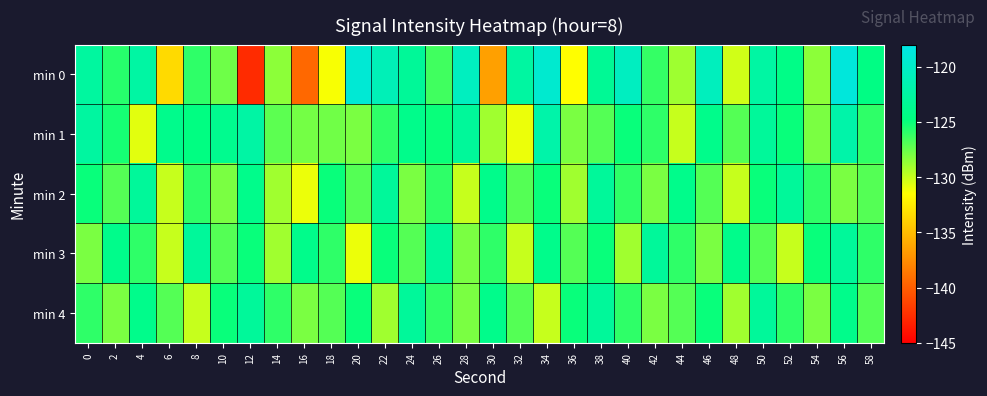

What is the minimum value shown in the chart?

-142.6